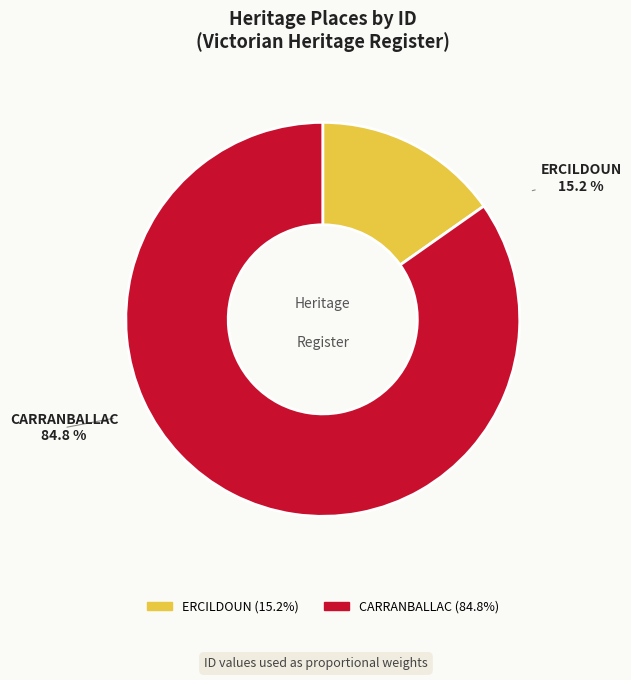

What is the total percentage of ERCILDOUN and CARRANBALLAC?

100.0%